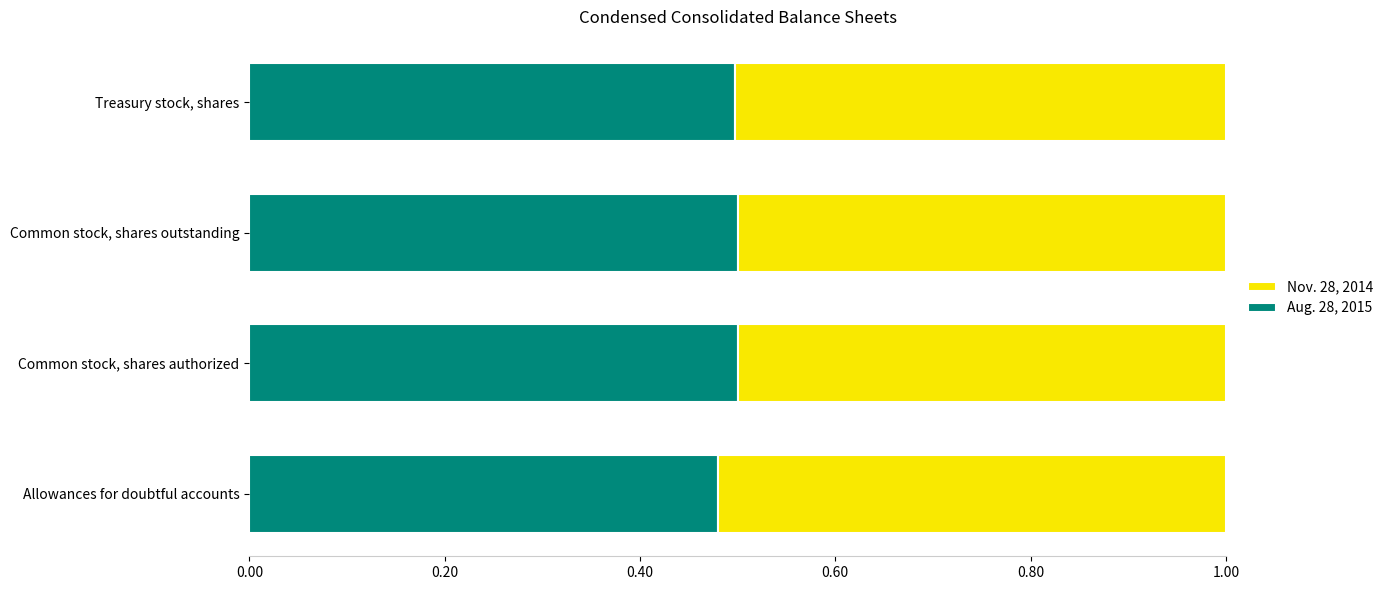

List the labels in order of Aug. 28, 2015 value, smallest first.

Allowances for doubtful accounts, Treasury stock, shares, Common stock, shares authorized, Common stock, shares outstanding